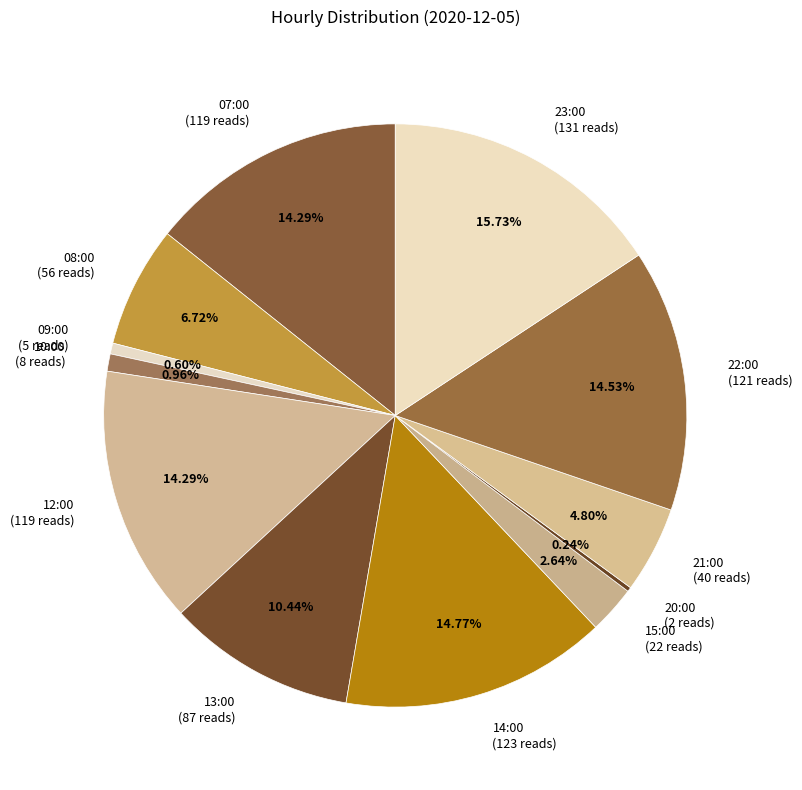

To the nearest percent, what is the difference between the largest and smallest slice percentages?

15%